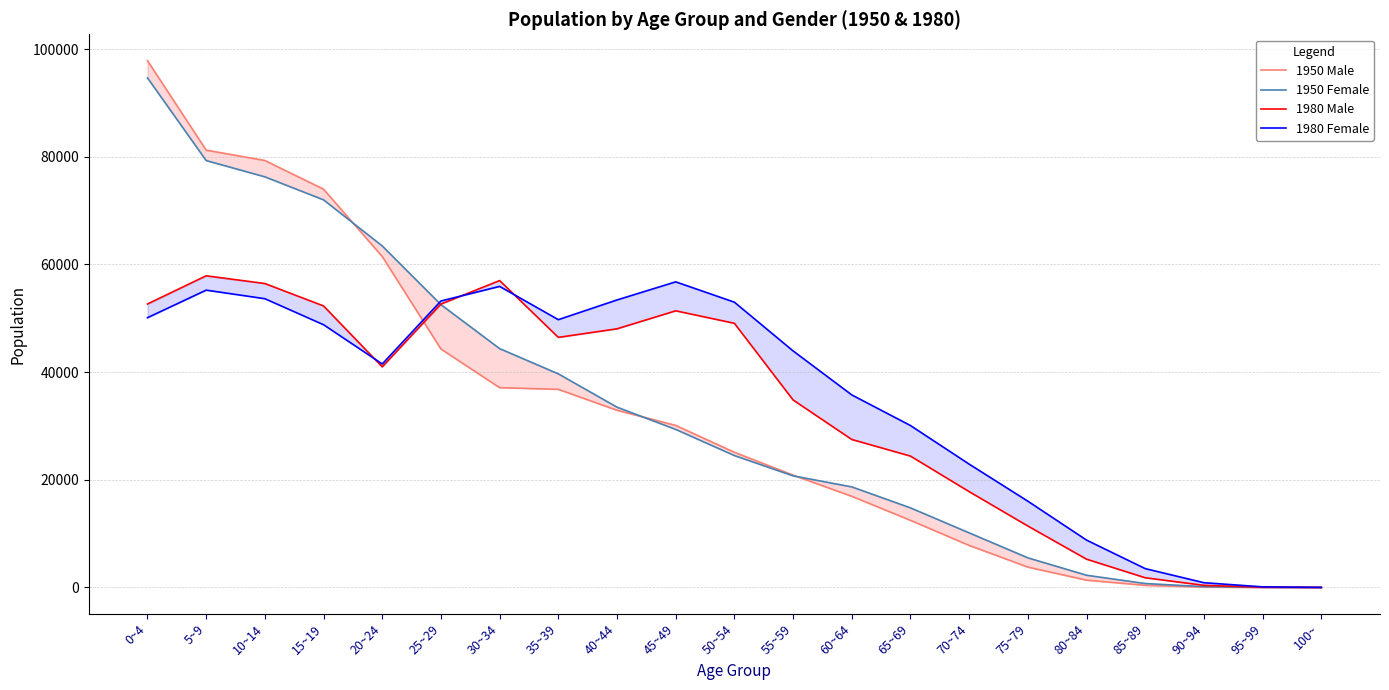

The value of 1950 Male at 45~49 is 30106. True or false?

True